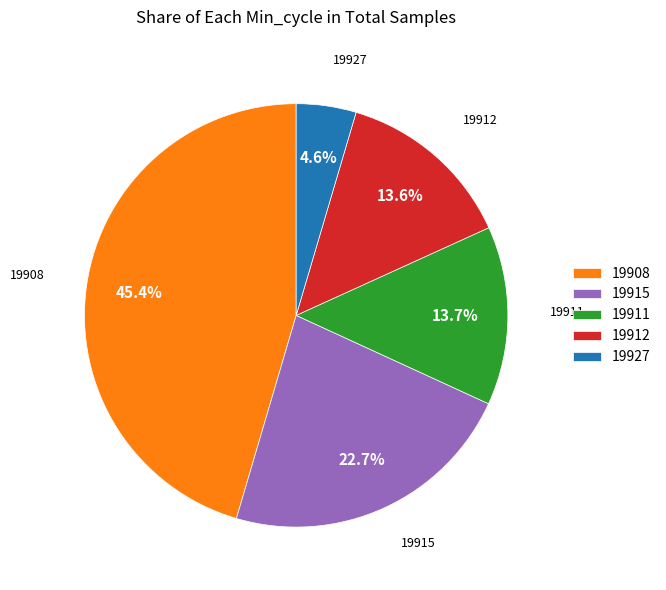

Between 19915 and 19927, which is larger?

19915